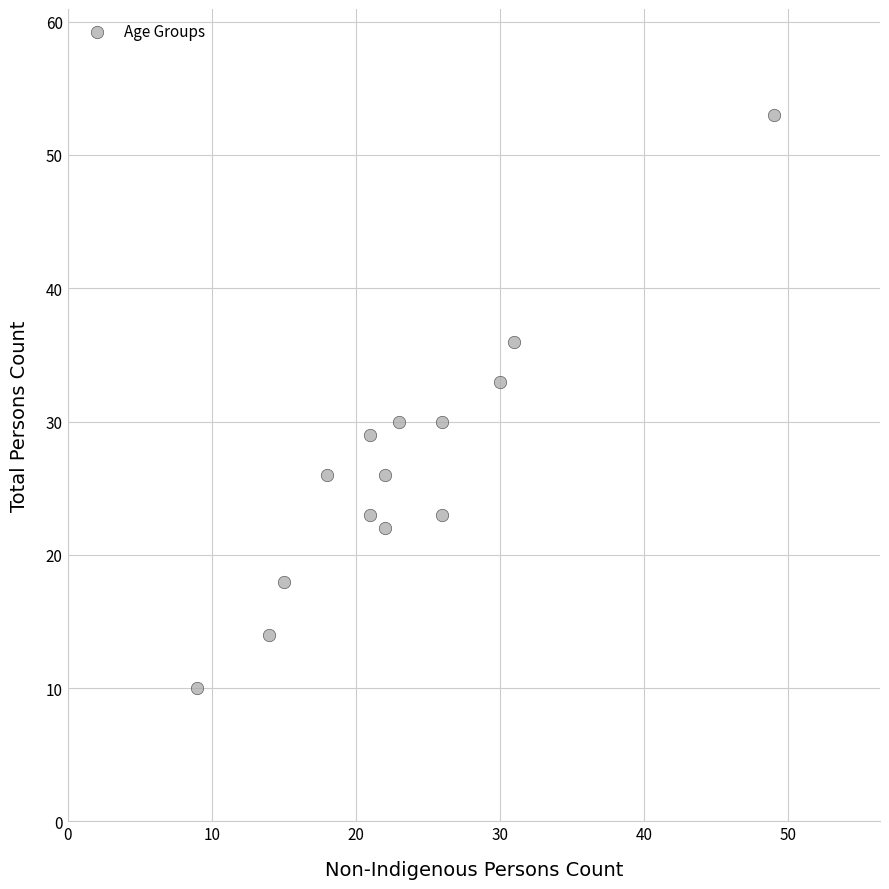

What is the range of X values (max minus min)?

40